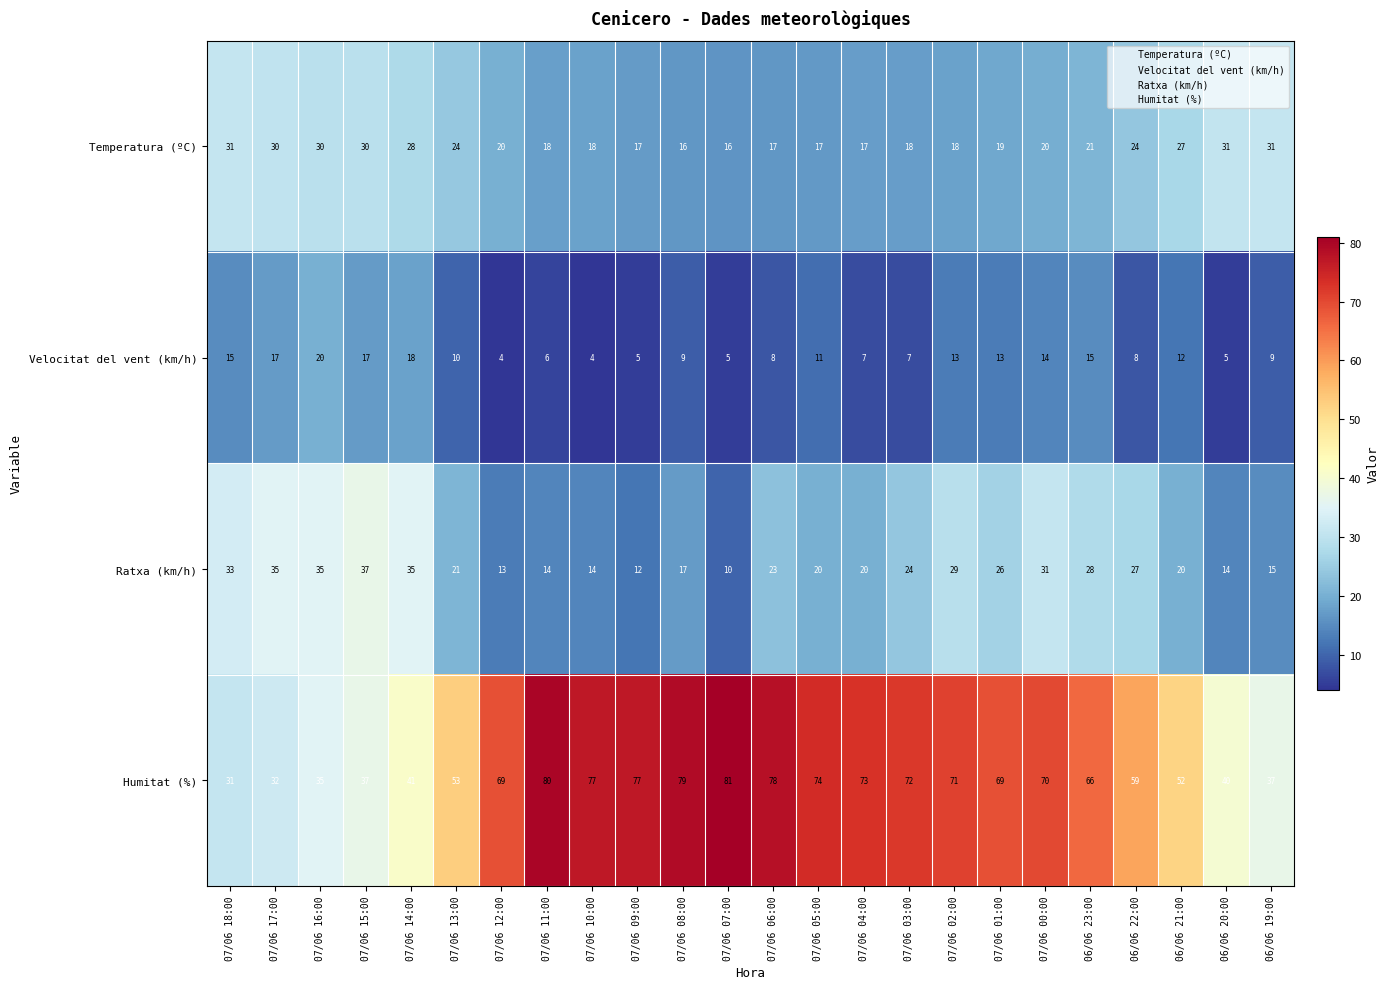

What is the spread (max minus min) of values at 07/06 05:00?

63